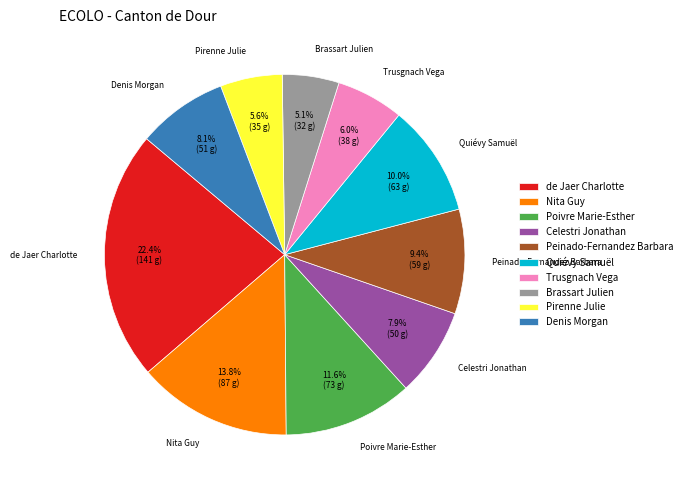

What is the largest slice in the pie chart?

de Jaer Charlotte